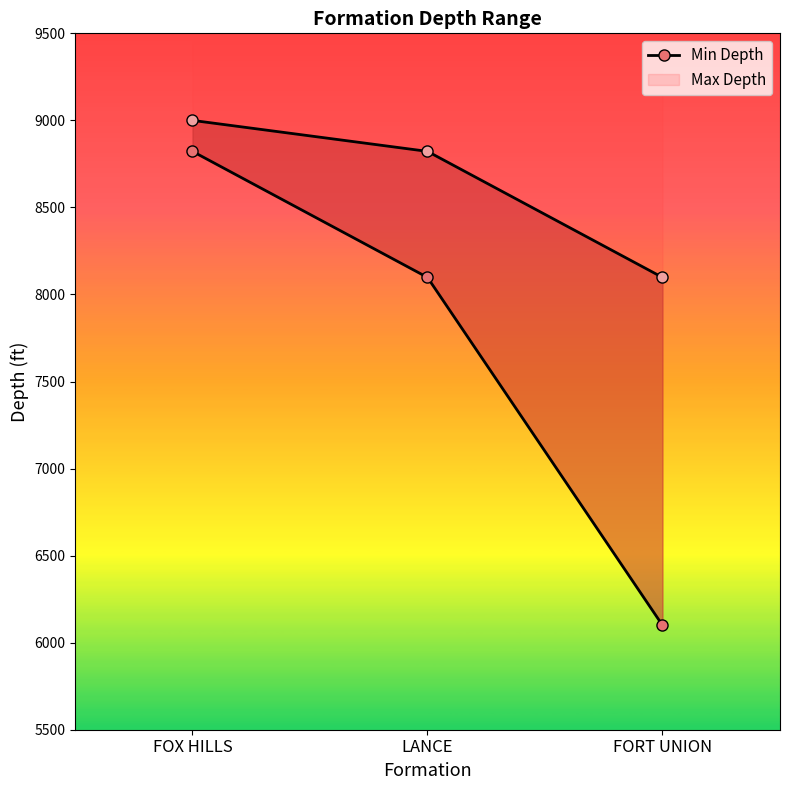

What is the lowest value of the Max Depth series?

8098